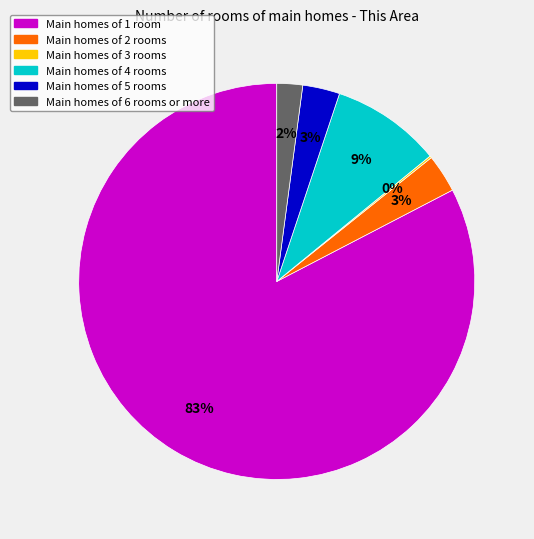

To the nearest percent, what is the average slice percentage?

17%